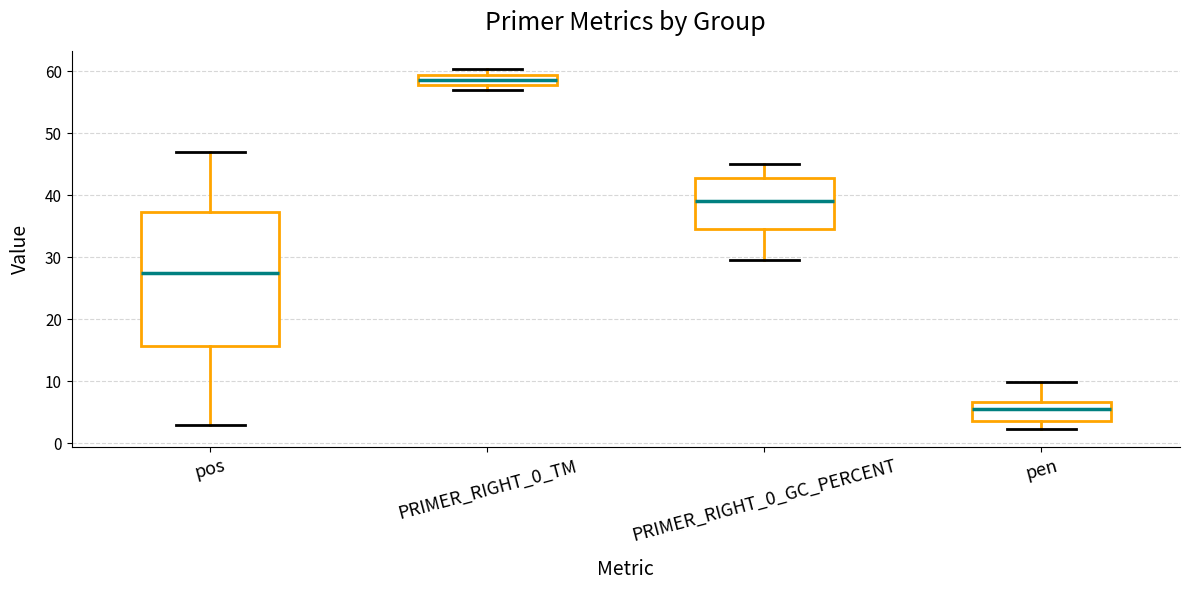

Which box is the tallest, from its lower edge to its upper edge?

pos